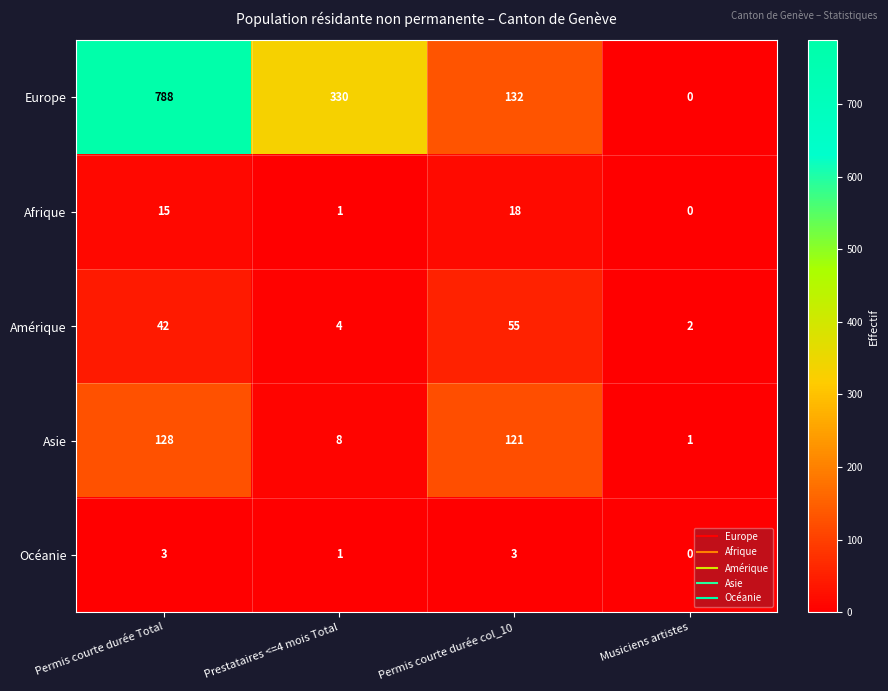

What is the sum of all Amérique values?

103